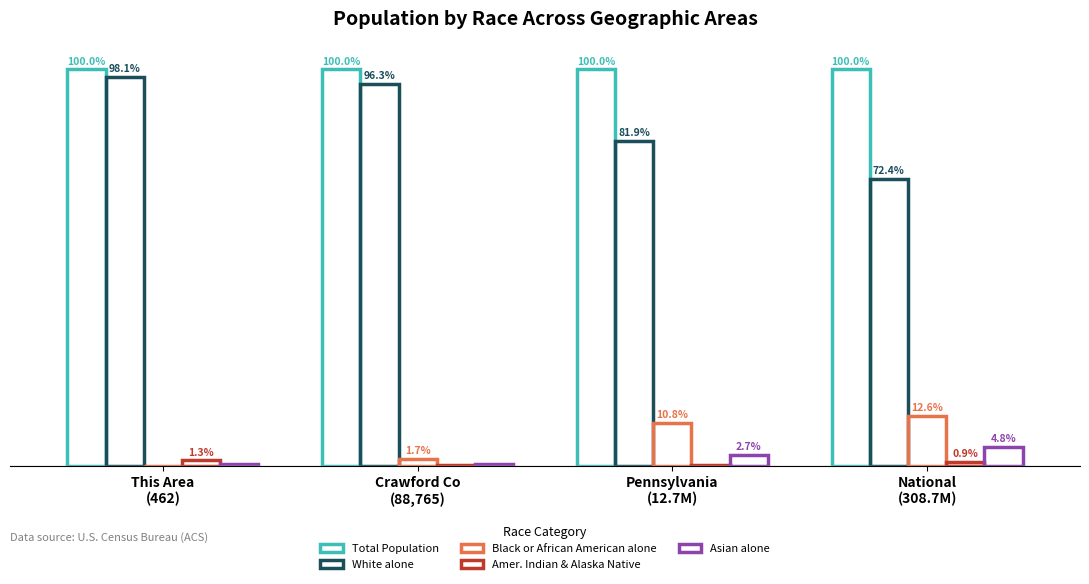

What is the average value of the White alone series?

87.2